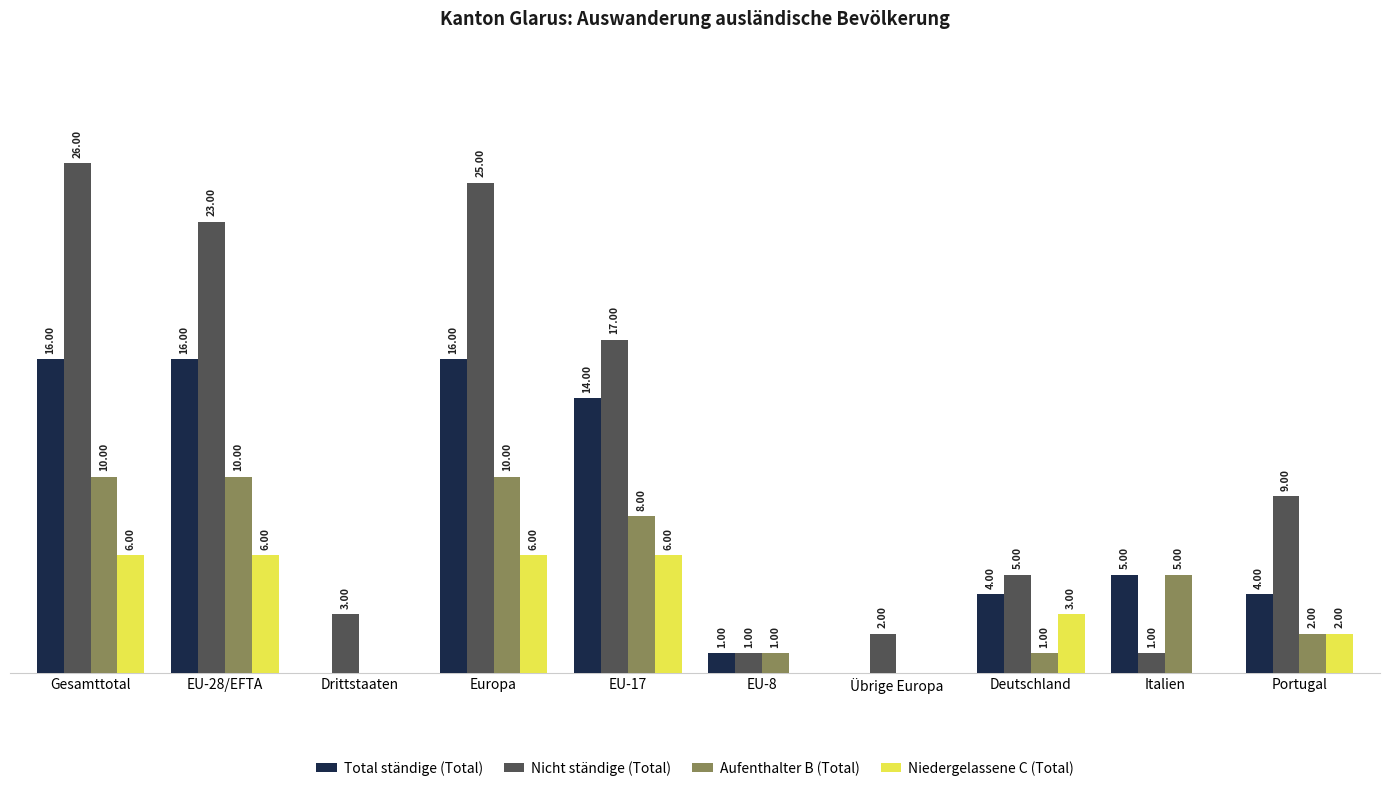

Between Europa and Deutschland, which series saw the biggest shift?

Nicht ständige (Total)